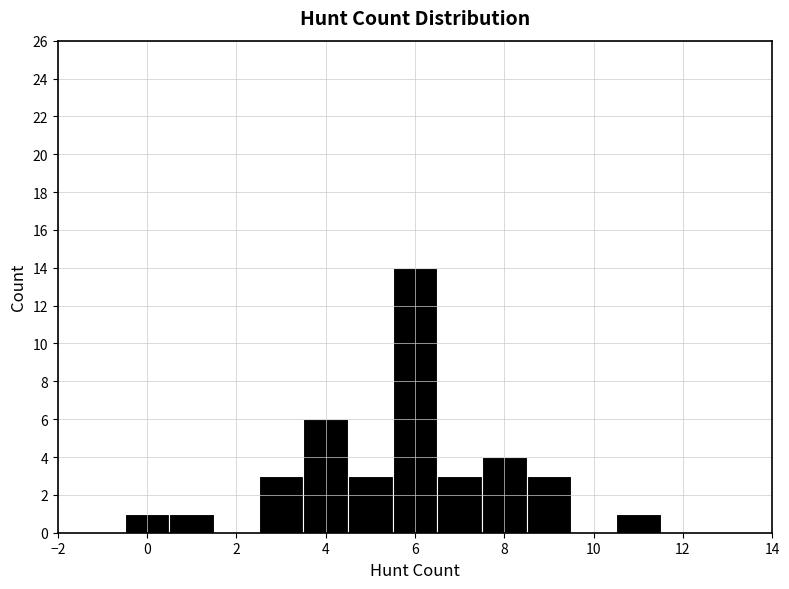

Reading left to right, transcribe this chart: for each bar, give the range it covers on the x-axis and its height. Neither the bar edges nor the heights are printed on the chart, so give them approximately, as read against the axes.

-0.5 to 0.5: 1
0.5 to 1.5: 1
1.5 to 2.5: 0
2.5 to 3.5: 3
3.5 to 4.5: 6
4.5 to 5.5: 3
5.5 to 6.5: 14
6.5 to 7.5: 3
7.5 to 8.5: 4
8.5 to 9.5: 3
9.5 to 10.5: 0
10.5 to 11.5: 1